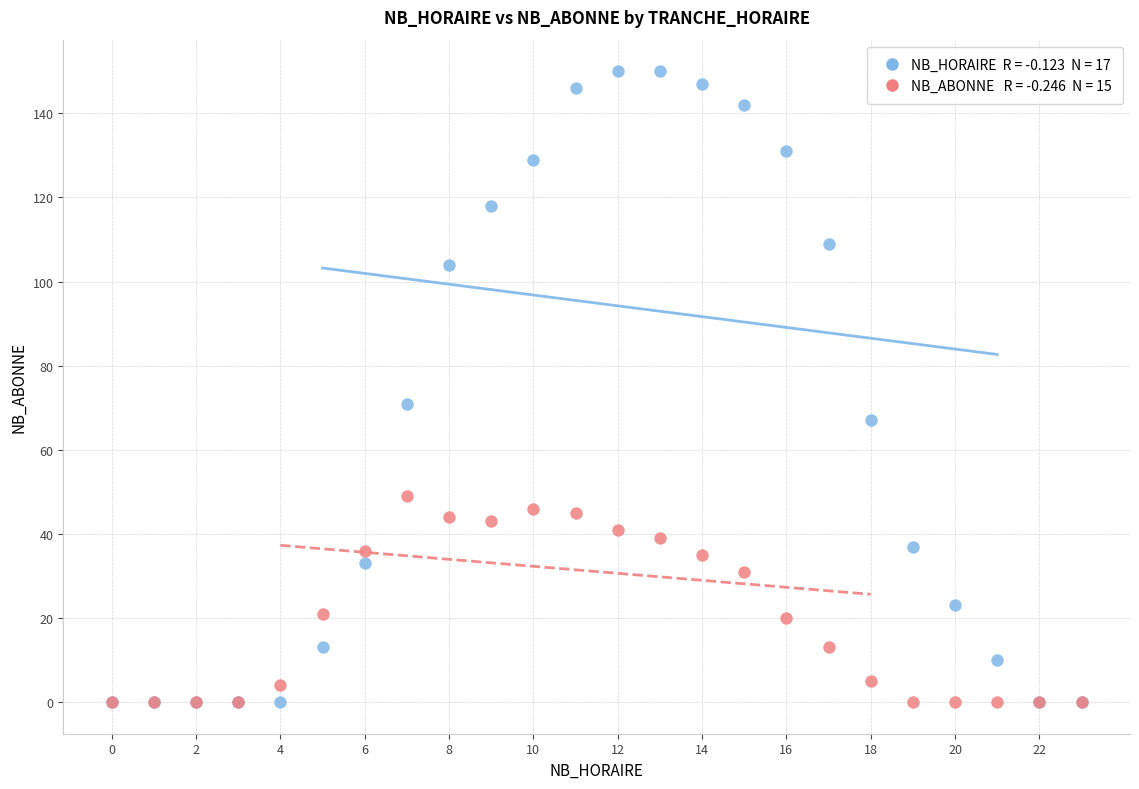

Across all series, what Y value is closest to 75?

71